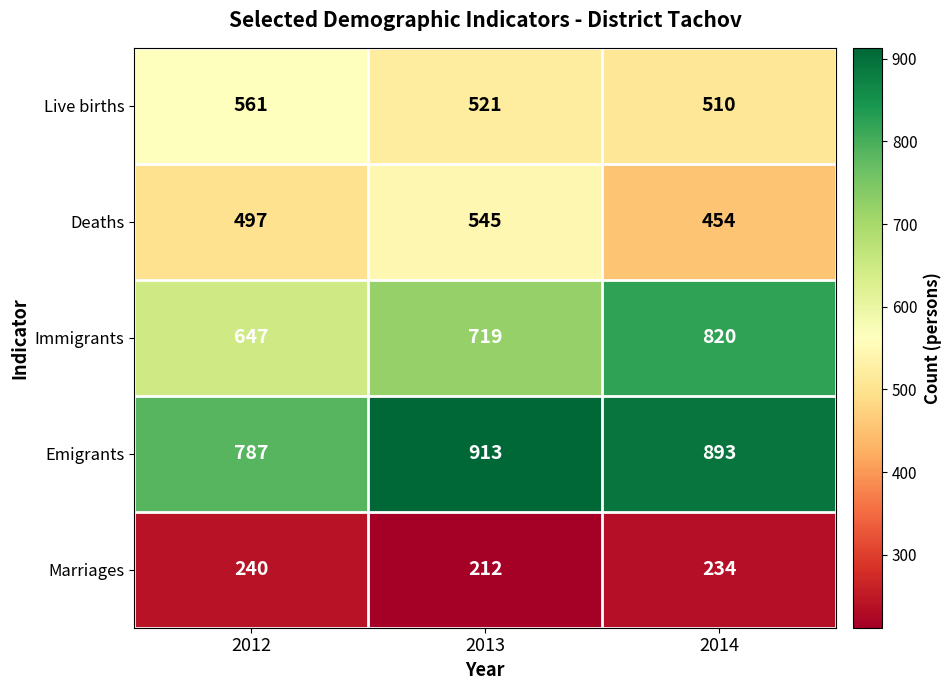

Reading right to left, list all the values displayed in this chart.

Live births: 510	521	561
Deaths: 454	545	497
Immigrants: 820	719	647
Emigrants: 893	913	787
Marriages: 234	212	240